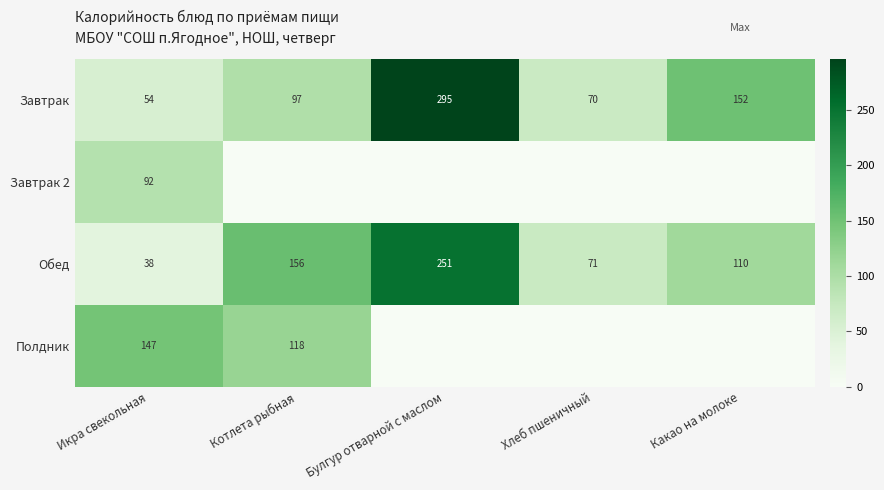

The value of Обед at Булгур отварной с маслом is 165.0. True or false?

False